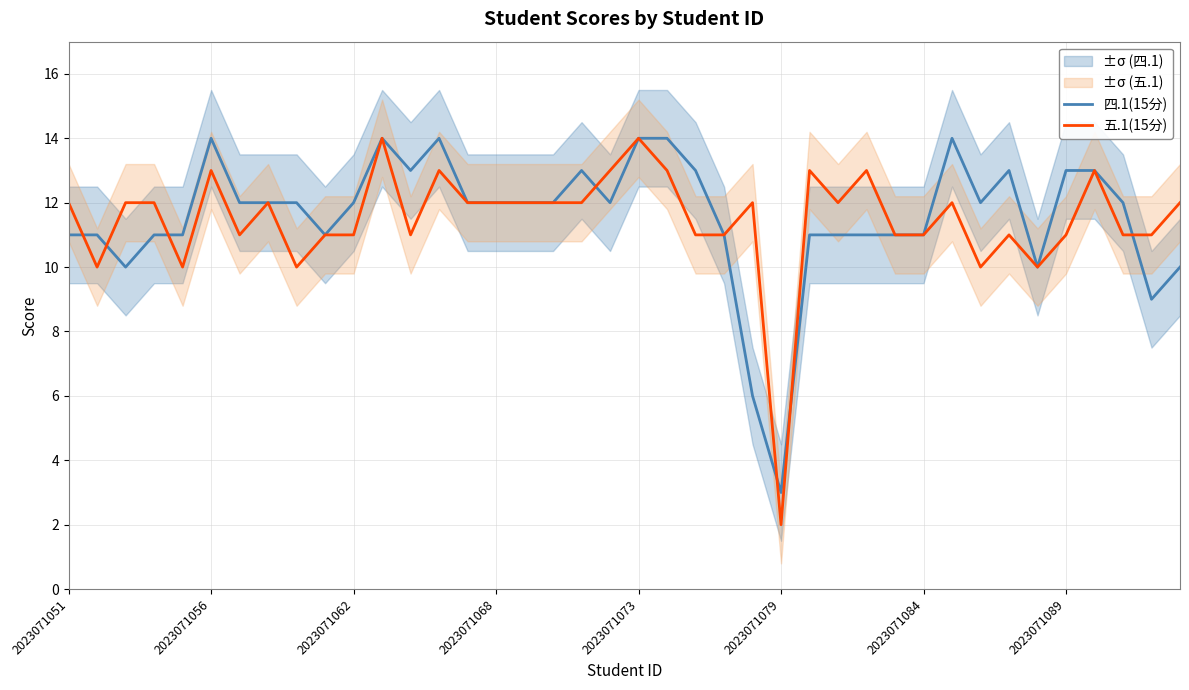

What is the minimum value for 四.1(15分)?

3